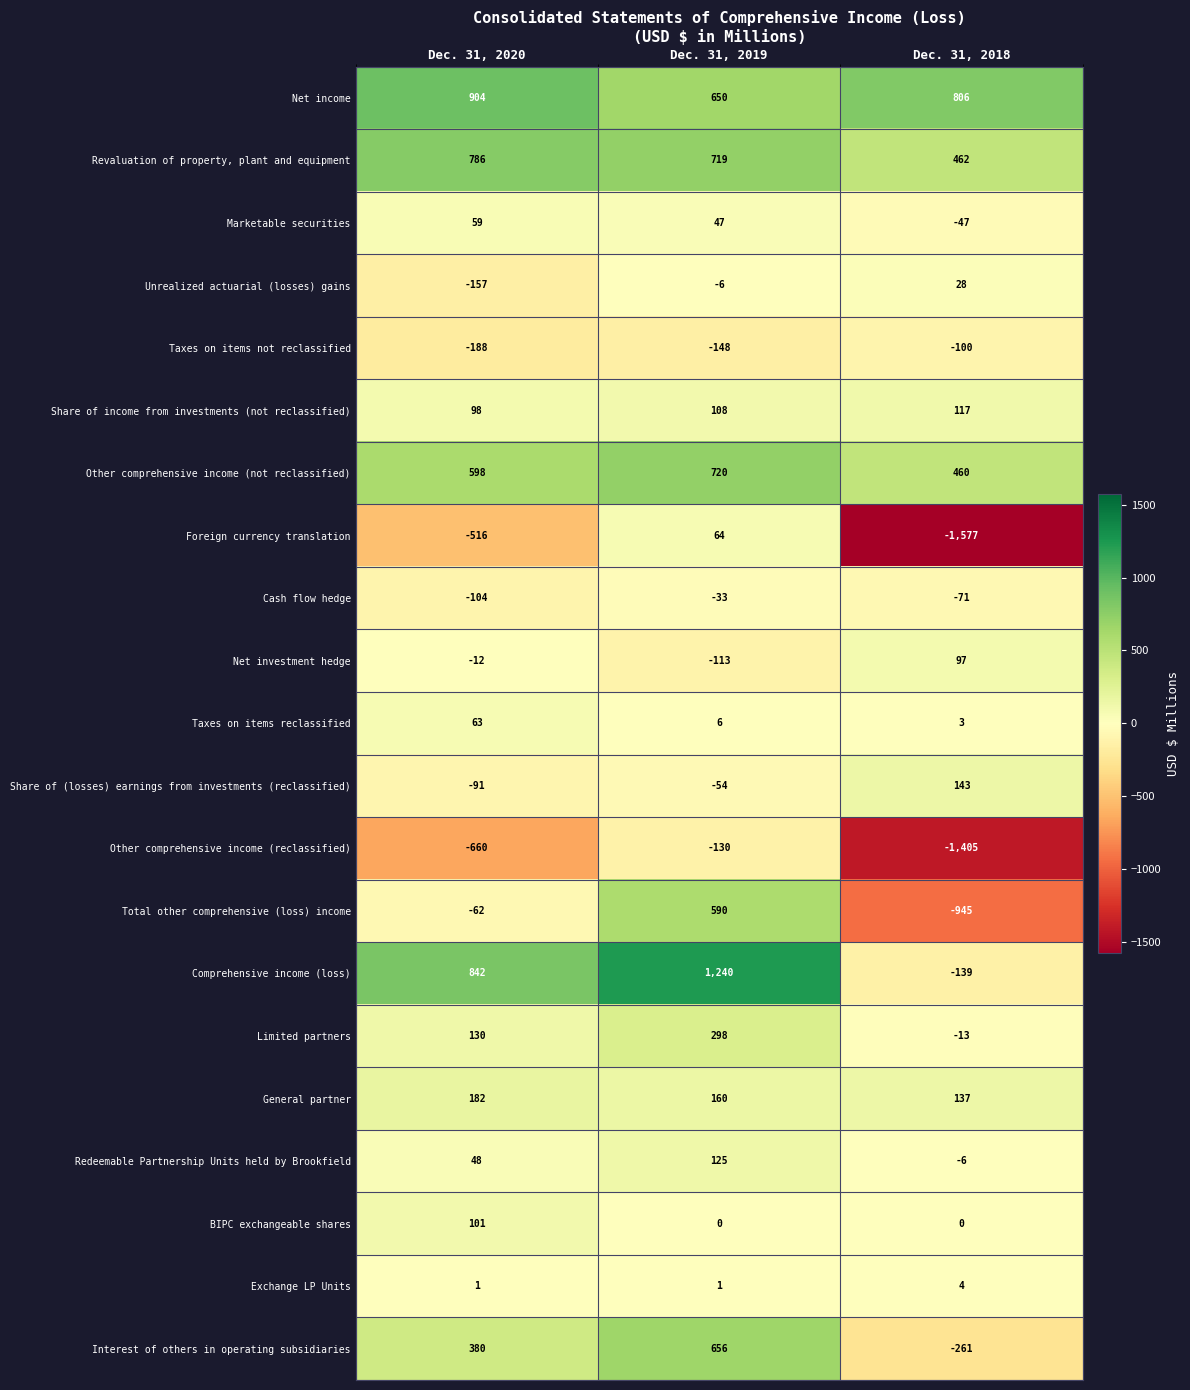

Between Dec. 31, 2020 and Dec. 31, 2019, which series saw the biggest shift?

Total other comprehensive (loss) income